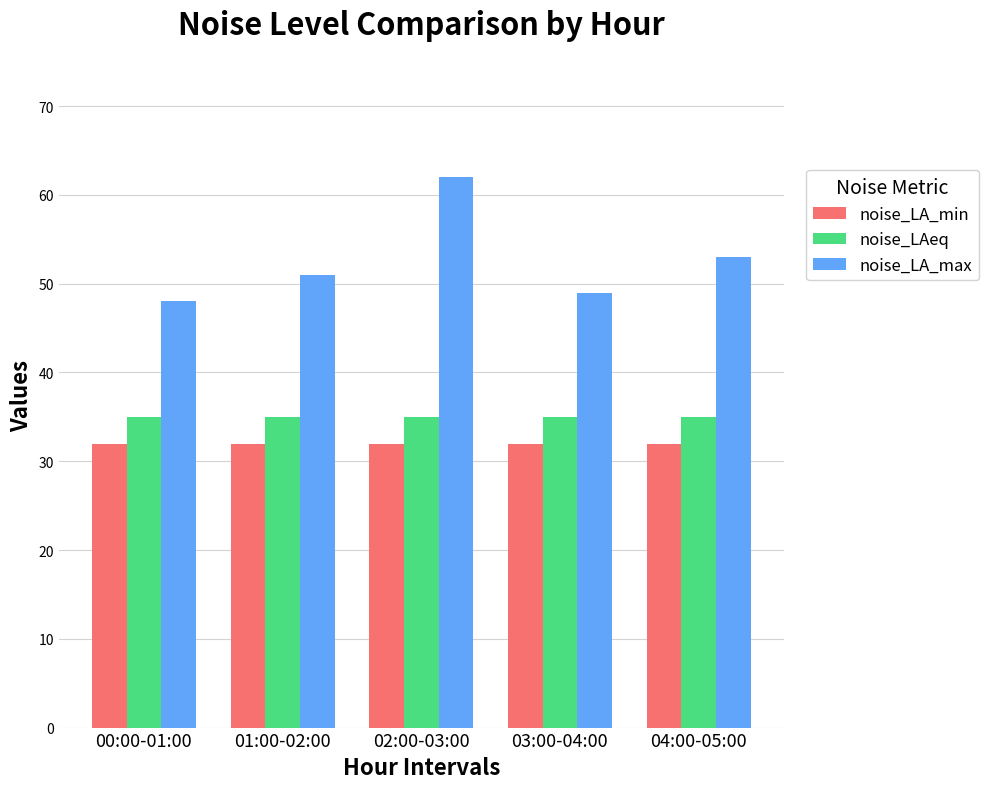

Which series has the largest range (max minus min)?

noise_LA_max